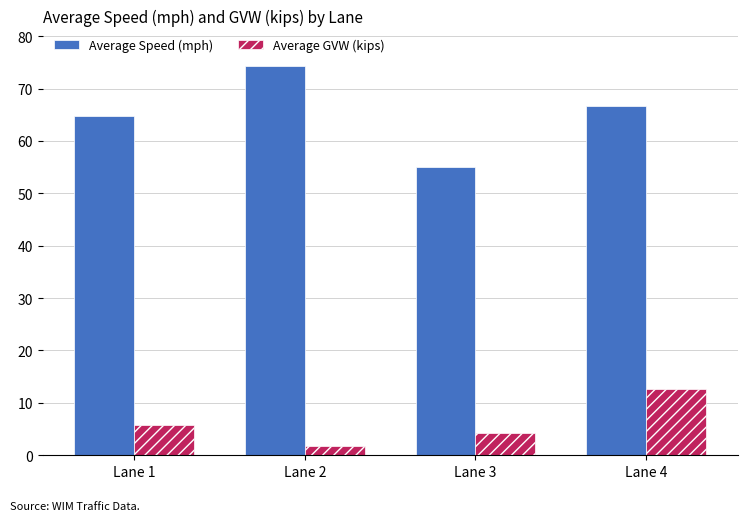

What is the difference between the second highest and second lowest values in the Average GVW (kips) series?

1.7